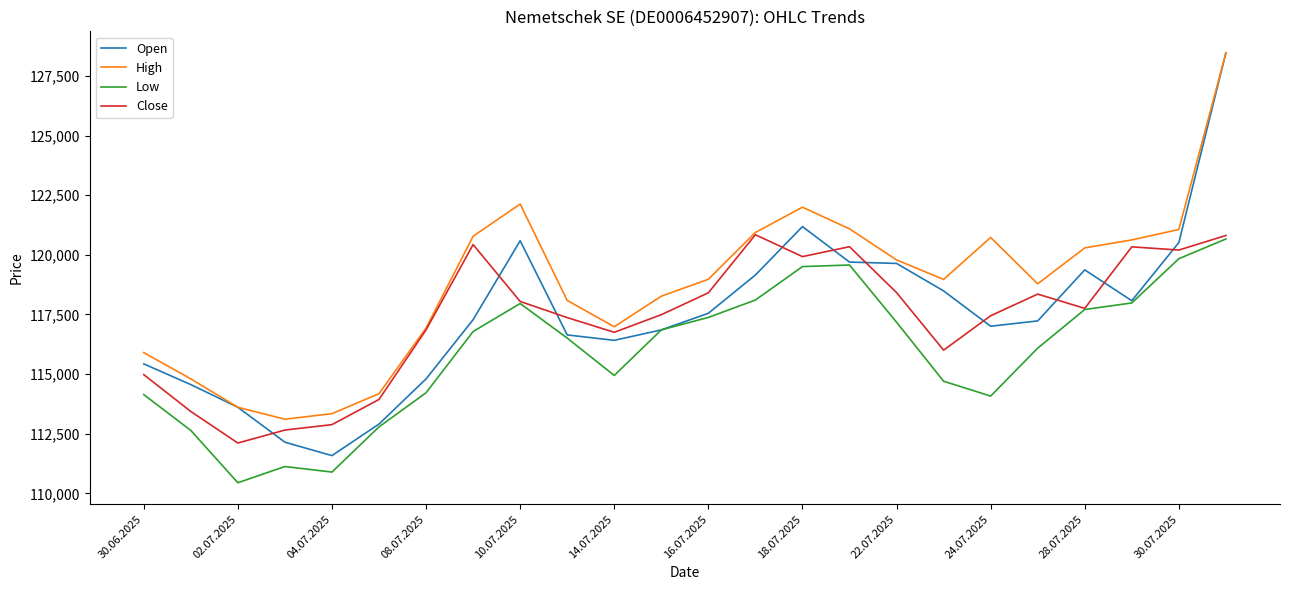

What is the lowest value of the Open series?

111580